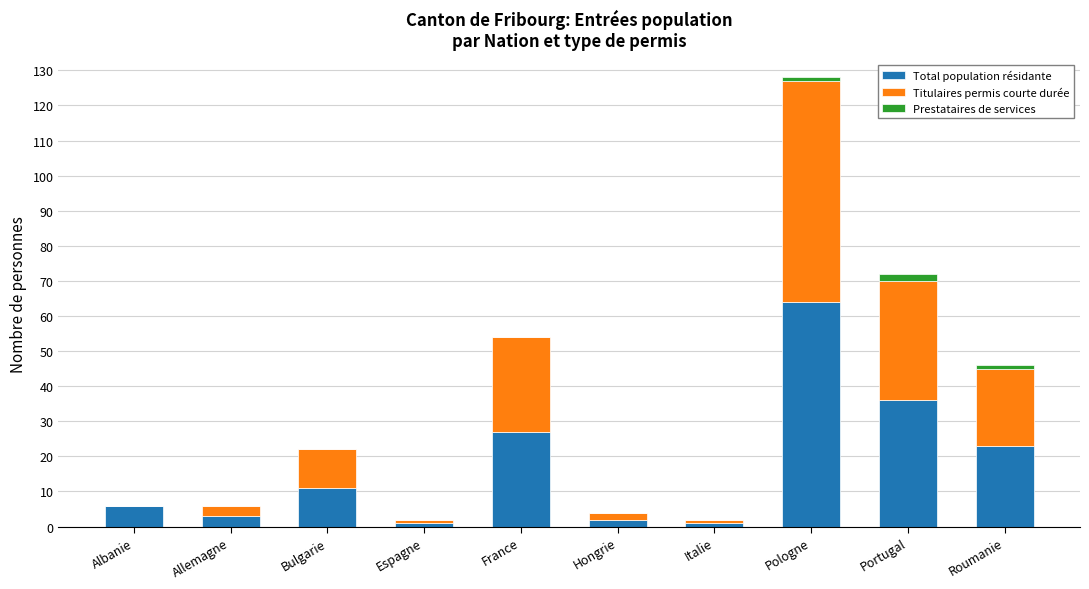

The Total population résidante series shows 15 at Bulgarie. True or false?

False